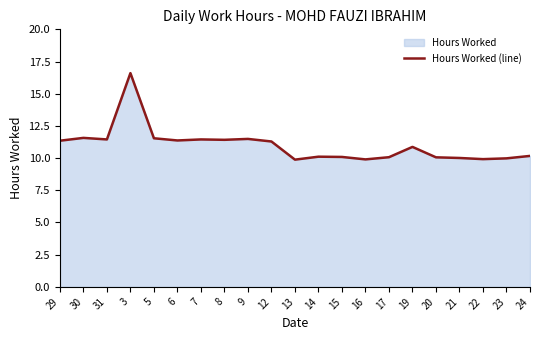

How many lines are shown in the chart?

1